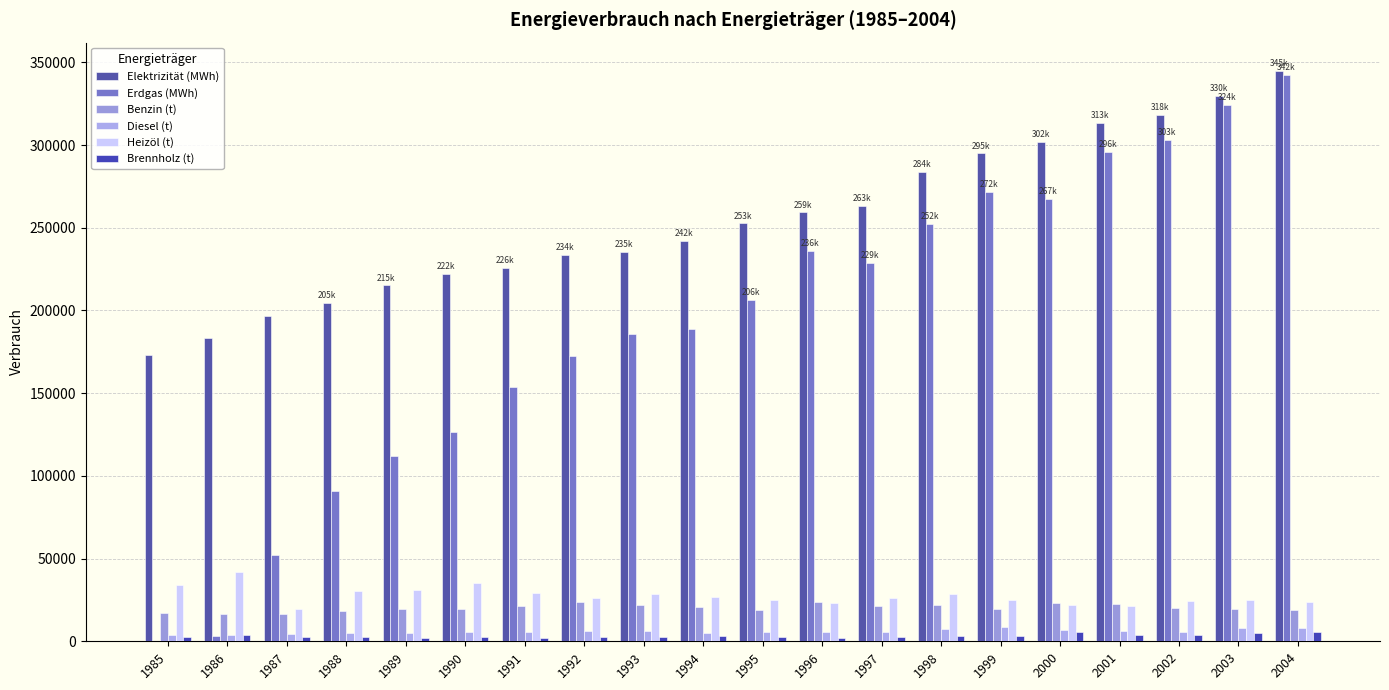

Reading left to right, list all the values displayed in this chart.

Elektrizität (MWh): 172982.0	183170.0	196823.0	204672.0	215127.0	221915.0	225761.0	233791.0	235382.0	242003.0	252593.0	259303.0	263372.0	283639.0	295031.0	302018.0	313450.0	318340.0	329582.0	344715.0
Erdgas (MWh): 0.0	2984.0	52100.0	90876.0	112306.0	126635.0	153693.0	172197.0	185870.0	188847.0	206433.0	236086.0	228997.0	252413.0	271540.0	267293.0	295782.0	303045.0	324183.0	342498.0
Benzin (t): 16976.6	16580.5	16705.4	18403.7	19311.3	19273.2	21561.7	23848.1	22136.4	20894.7	18937.5	23883.0	21350.0	22073.0	19802.0	22982.0	22255.0	20332.0	19443.0	18815.0
Diesel (t): 3786.2	4061.9	4212.9	4960.8	4900.4	5851.9	5703.3	6397.3	6248.6	5193.6	5350.3	5738.0	5570.0	7349.0	8587.0	6715.0	6441.0	5615.0	7809.0	8009.0
Heizöl (t): 33971.4	42171.6	19622.0	30253.4	30915.0	35484.4	29239.8	26083.2	28531.4	26931.2	25003.9	23053.0	26443.0	28701.0	24774.0	21931.0	21098.0	24218.0	24871.0	24036.0
Brennholz (t): 2861.7	3507.4	2732.7	2331.4	1948.1	2860.8	1979.0	2853.6	2591.5	3270.9	2414.3	2240.0	2721.5	3044.0	3341.0	5861.0	3586.1	3750.3	4959.6	5424.0